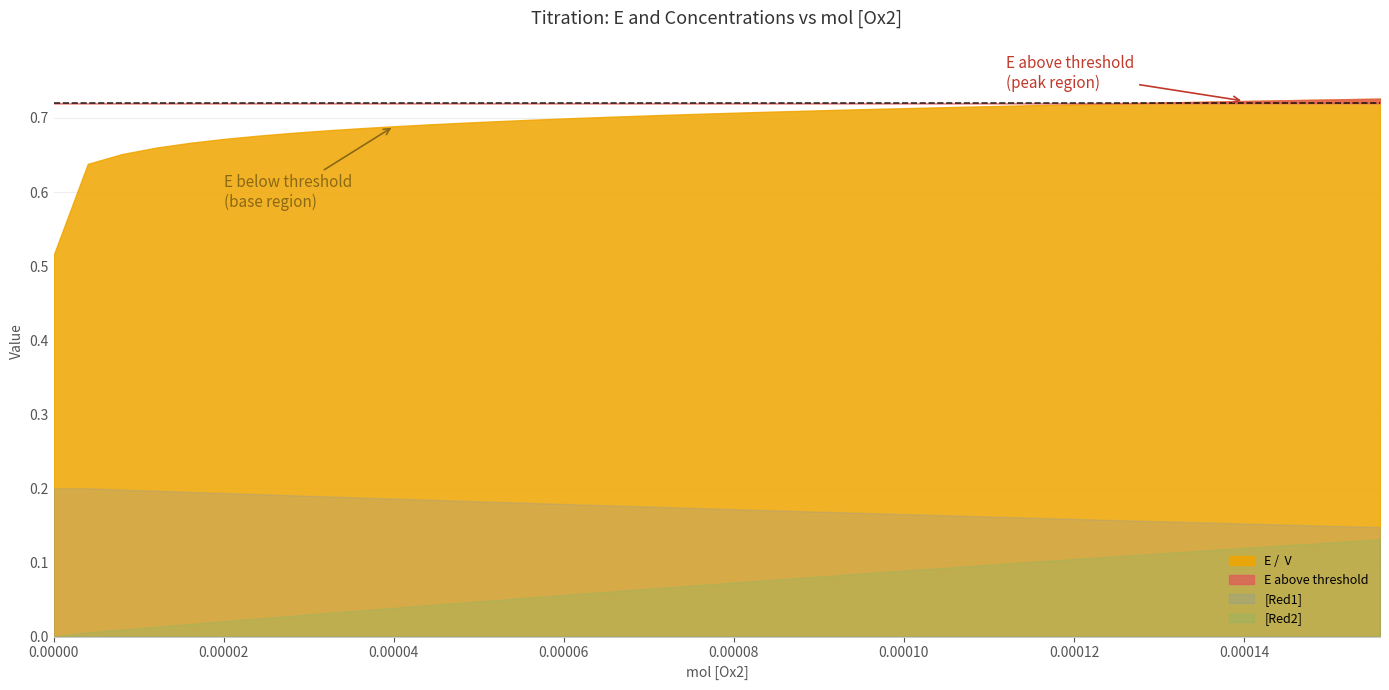

True or false: [Red2] and [Red1] intersect in this chart.

False